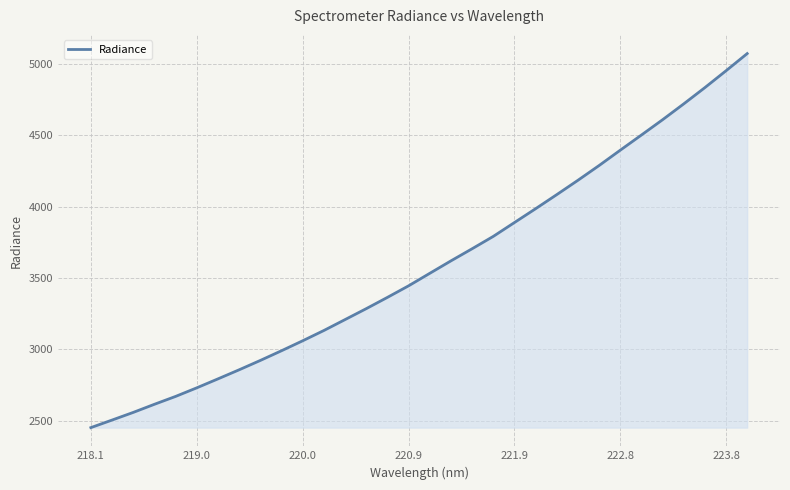

What is the minimum value shown in the chart?

2452.4